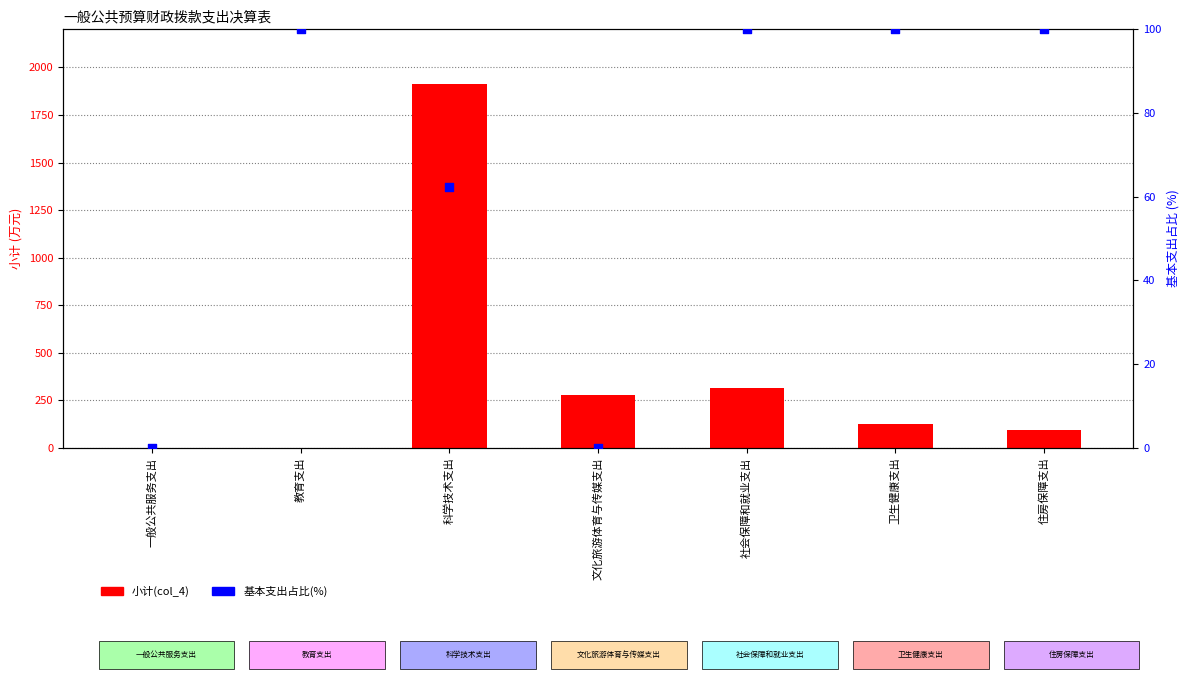

What are all the series names shown in the legend?

小计(col_4), 基本支出占比(%)